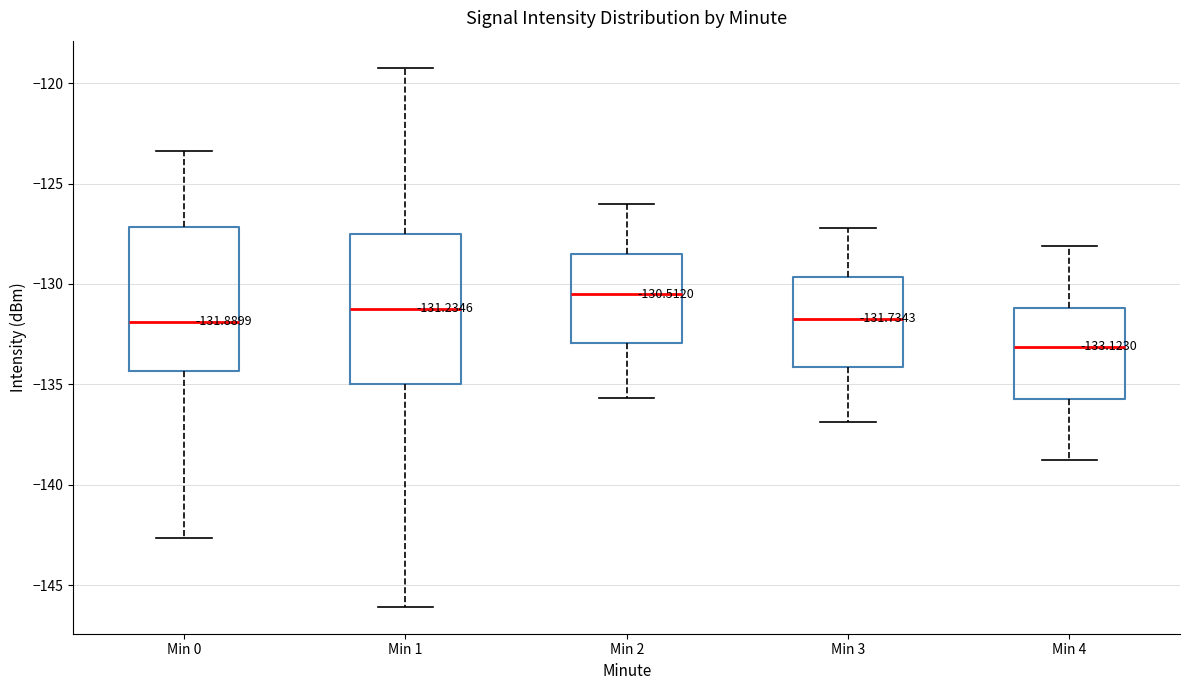

Which box has the highest median line?

Min 2